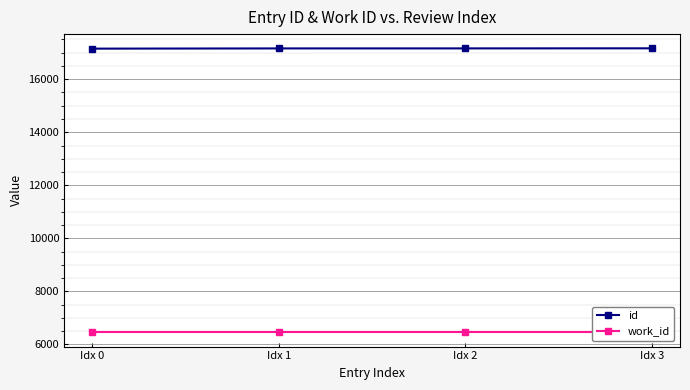

Read the id value at Idx 1, to the nearest 5.

17160